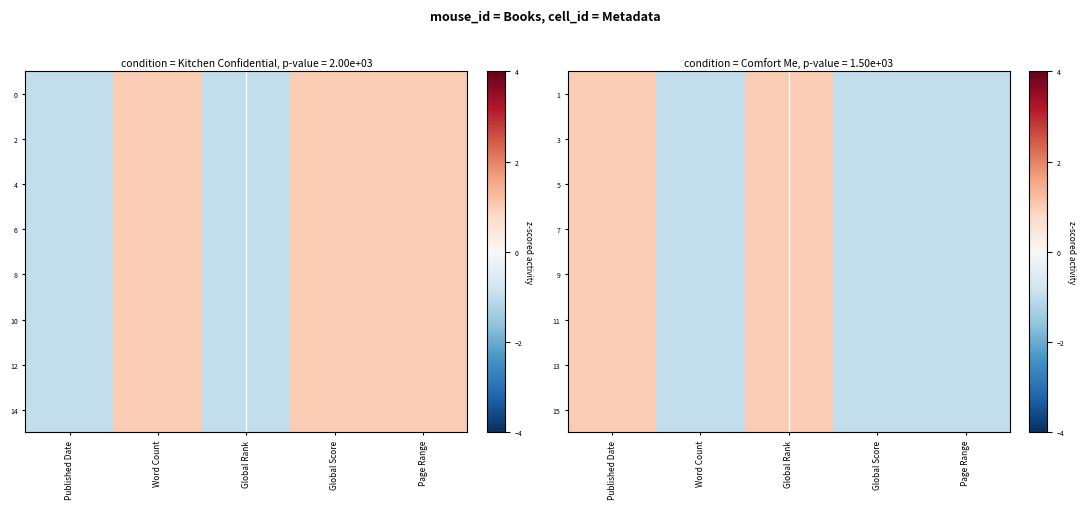

Which has a higher value, Word Count or Page Range?

Word Count